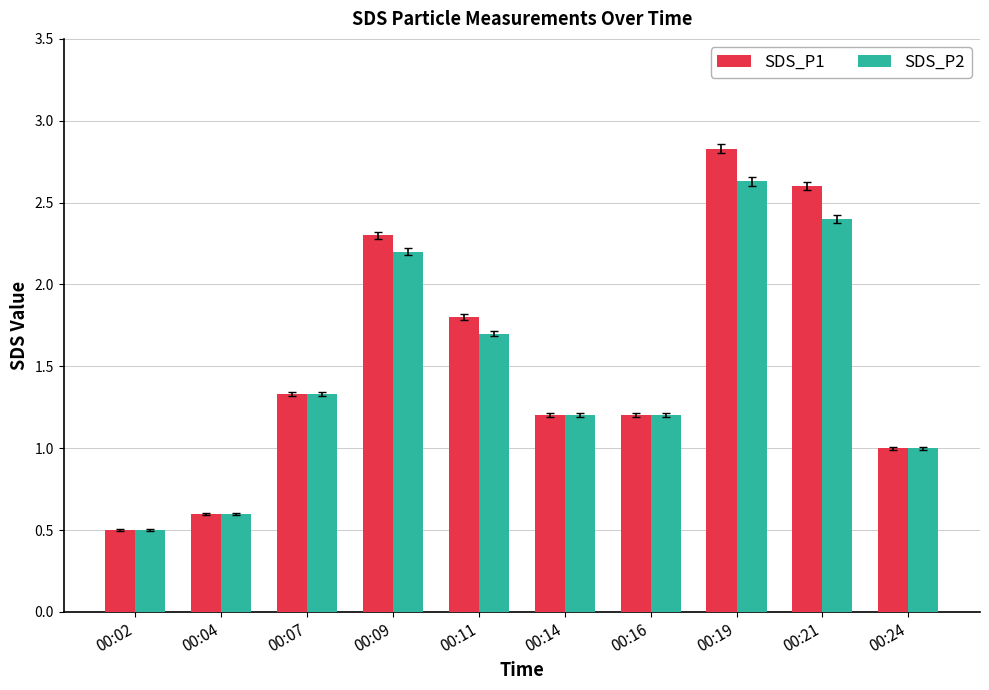

Which category has the lowest value in the SDS_P2 series?

00:02